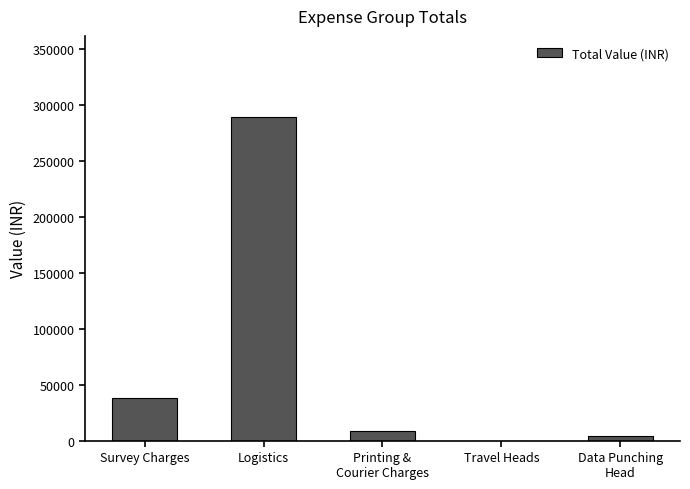

What is the sum of the values at Survey Charges and Travel Heads?

38200